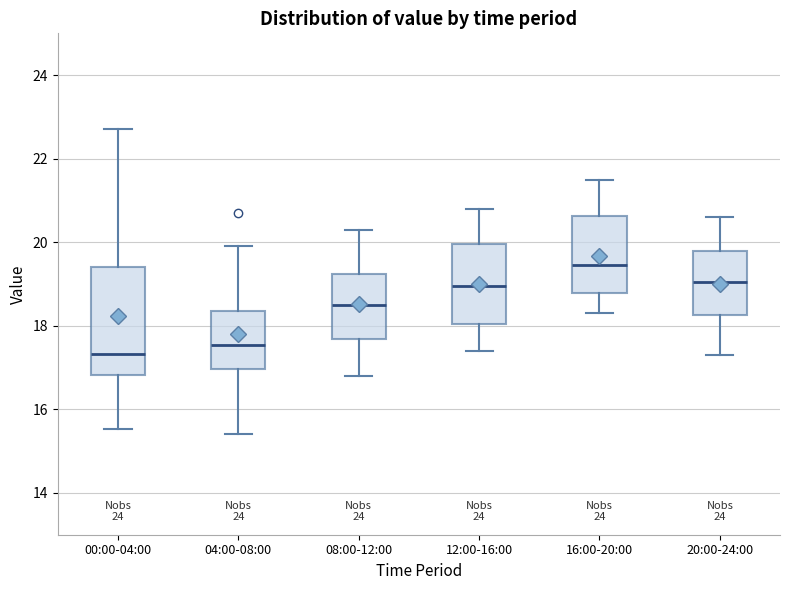

Which box has the lowest median line?

00:00-04:00